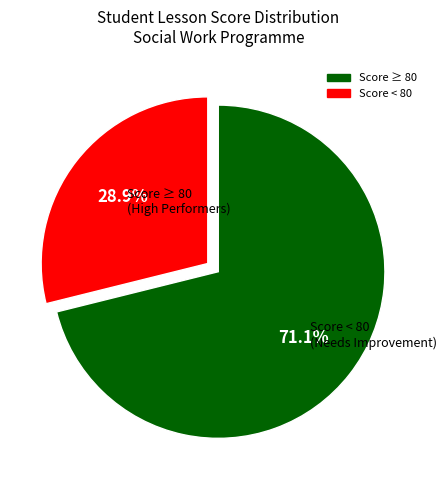

To the nearest percent, what is the average slice percentage?

50%